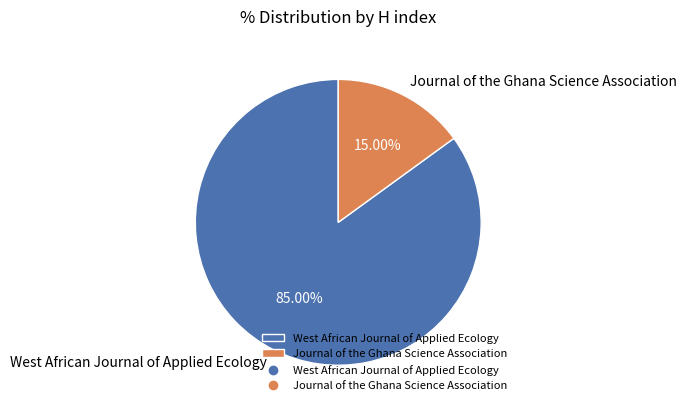

What percentage is NOT represented by Journal of the Ghana Science Association?

85.0%